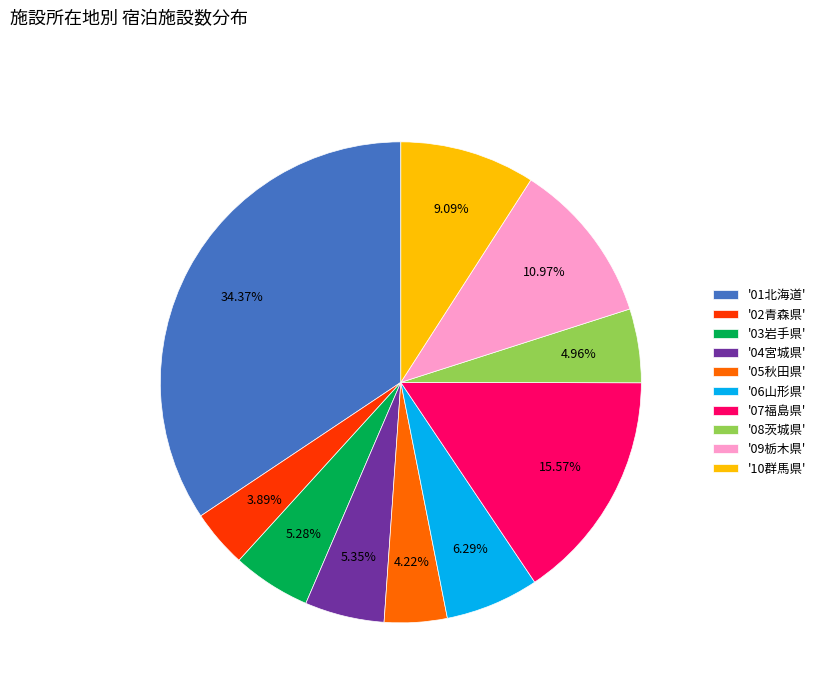

Is '02青森県' the majority of the pie?

No